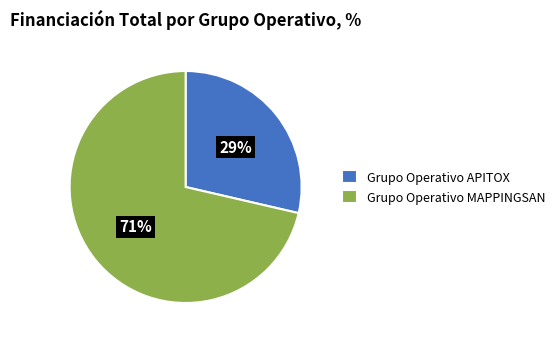

Which slice is the smallest?

Grupo Operativo APITOX